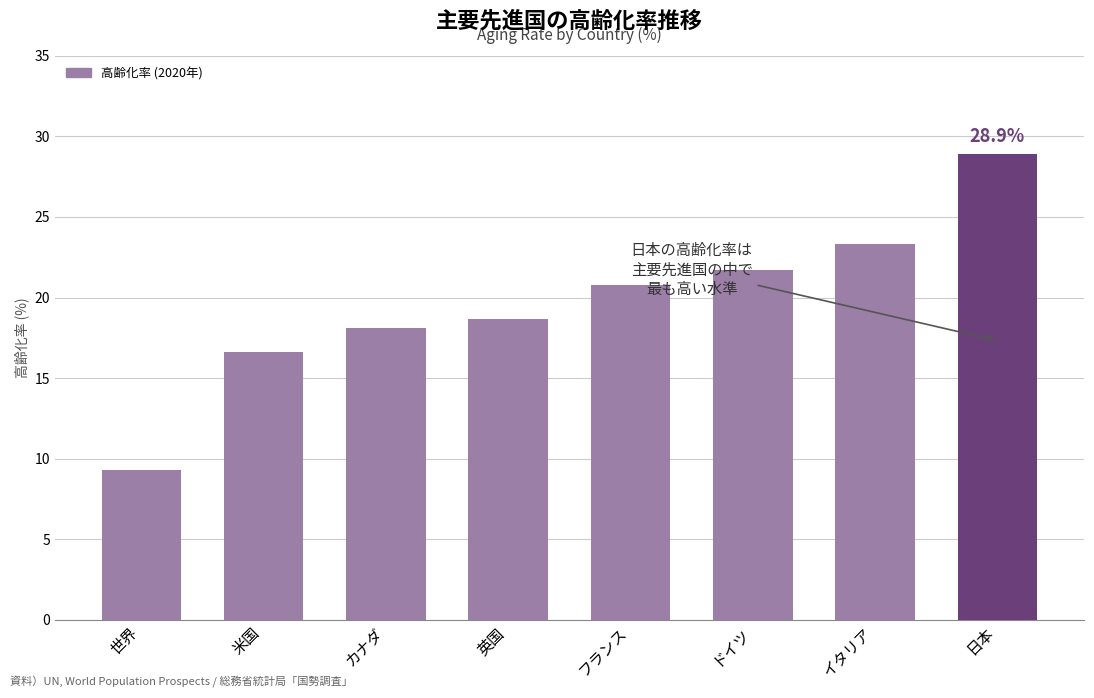

Are the bars horizontal?

No